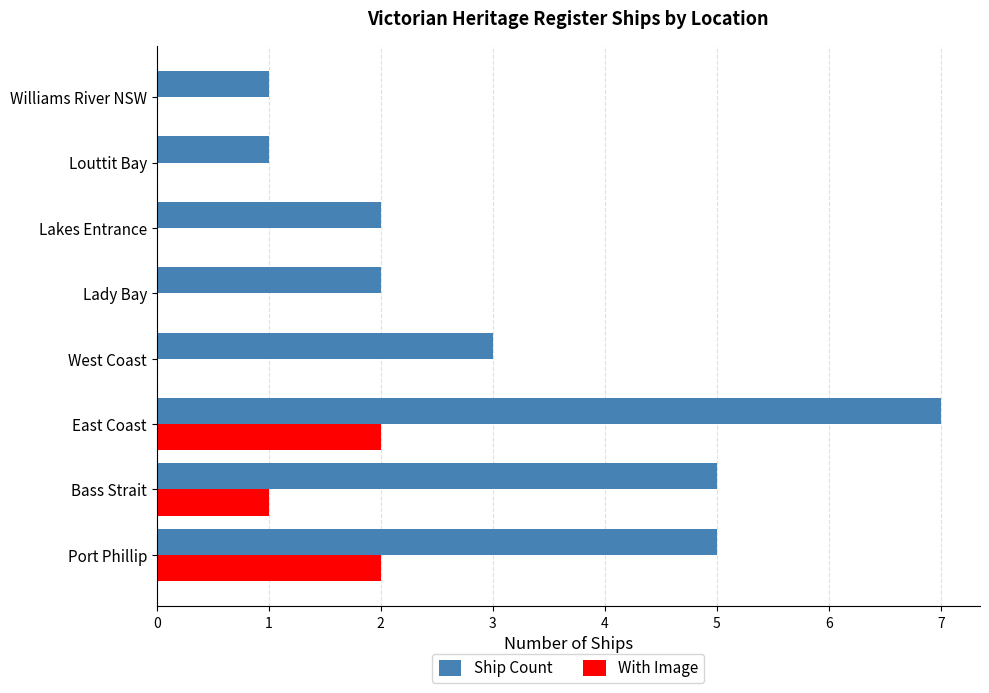

At which category is the sum across all series the highest?

East Coast